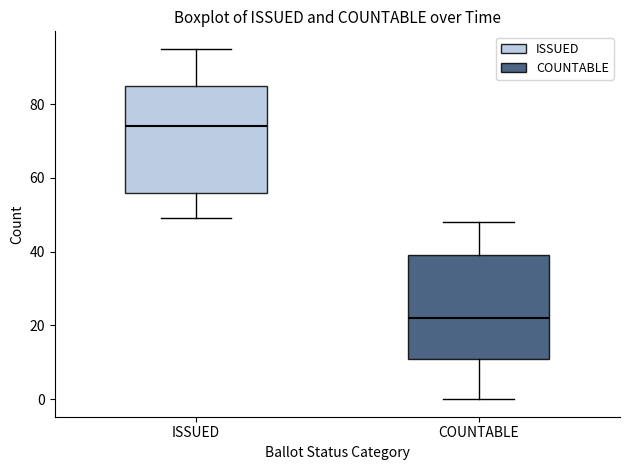

Reading left to right, transcribe this box plot: for each box, give where its median line is, the range the box spans, and where its two whiskers end, as read against the y-axis. The values are not printed on the chart, so give them approximately, as read against the axis.

ISSUED: median 74, box 56 to 86, whiskers 50 to 96
COUNTABLE: median 22, box 12 to 40, whiskers 0 to 48